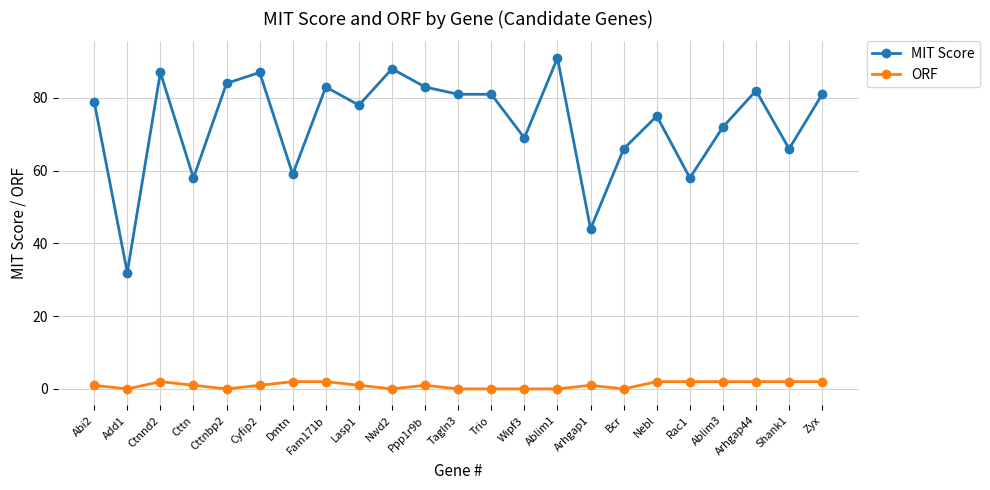

Which category has the highest value in the MIT Score series?

Ablim1